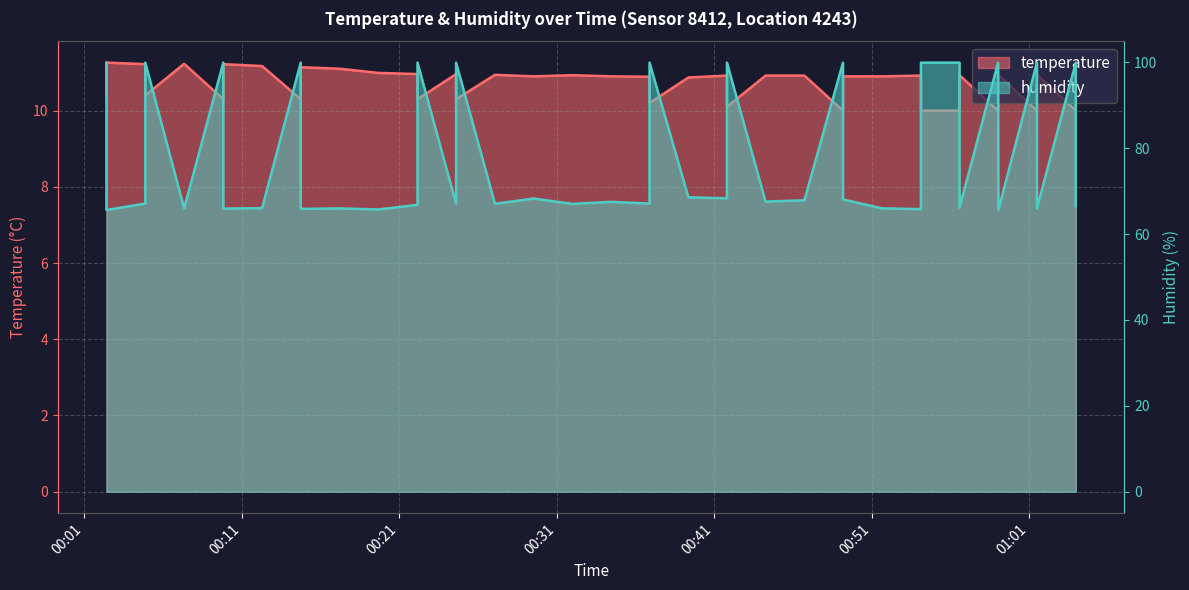

True or false: humidity has more than 2 interior local peaks.

True